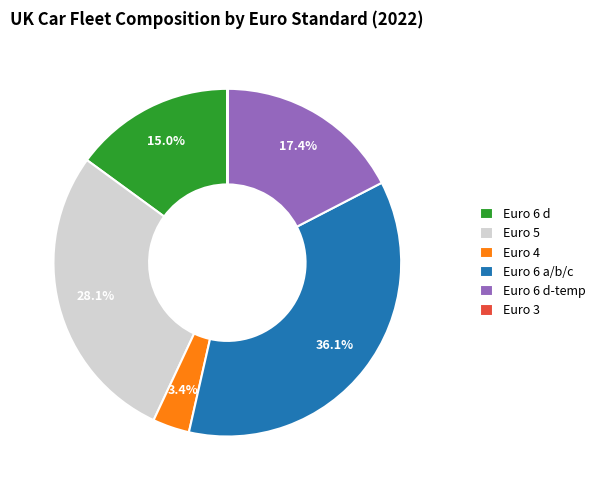

Combined, do Euro 6 a/b/c and Euro 6 d-temp account for over 50%?

Yes